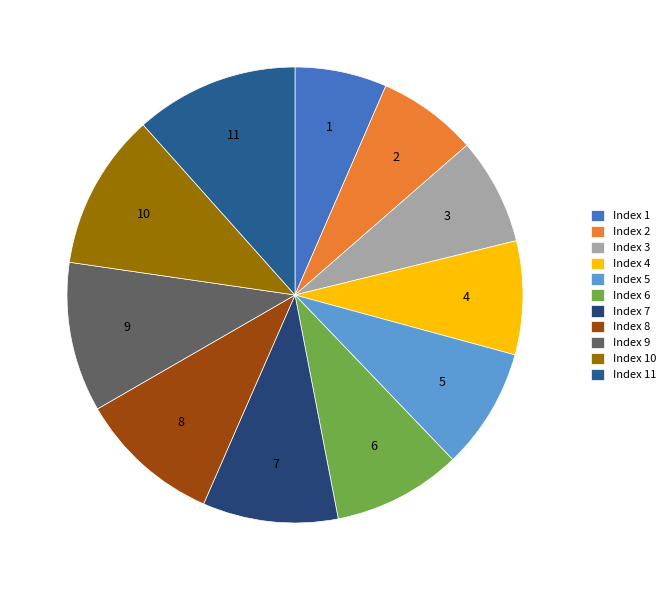

The 8 slice represents 19% of the pie. True or false?

False